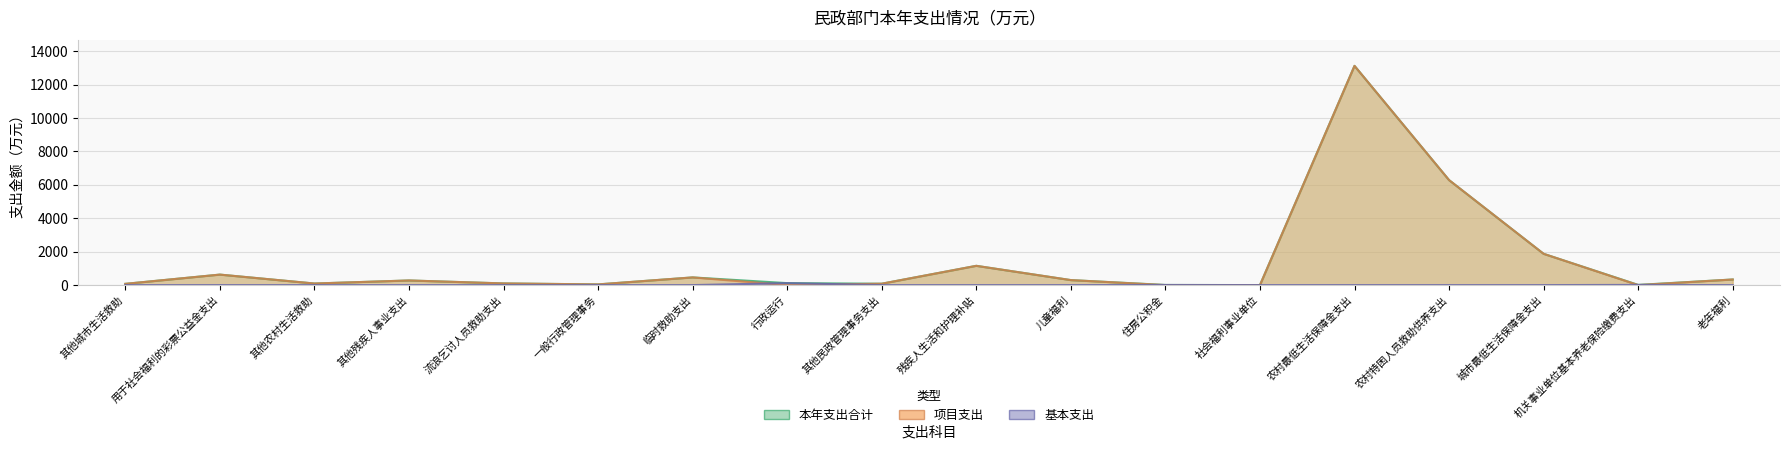

In 项目支出, how many points are lower than both neighbors (excluding endpoints)?

5